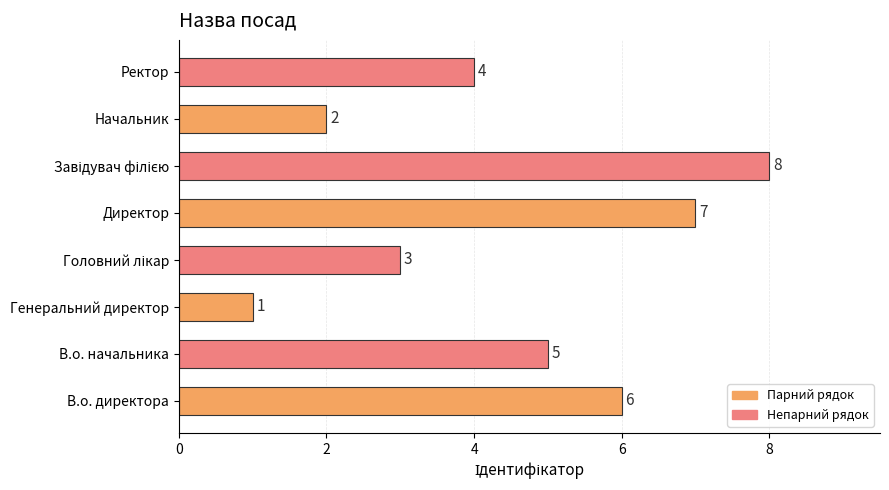

Count the number of data series in this chart.

1